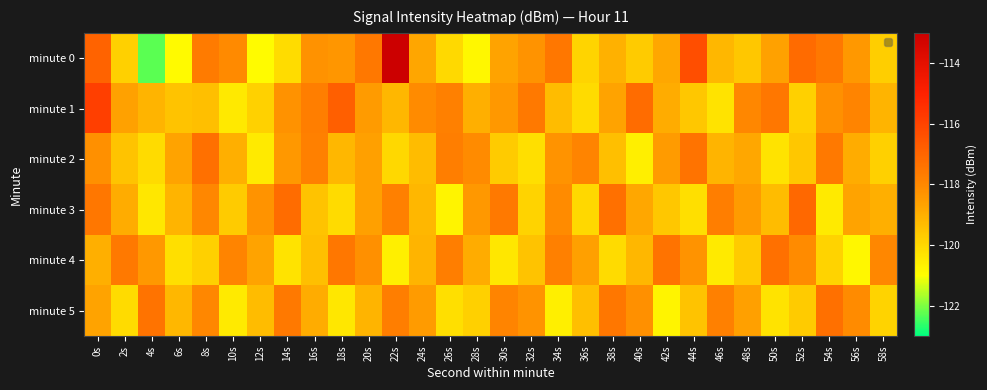

Which label corresponds to the smallest value in the chart?

4s